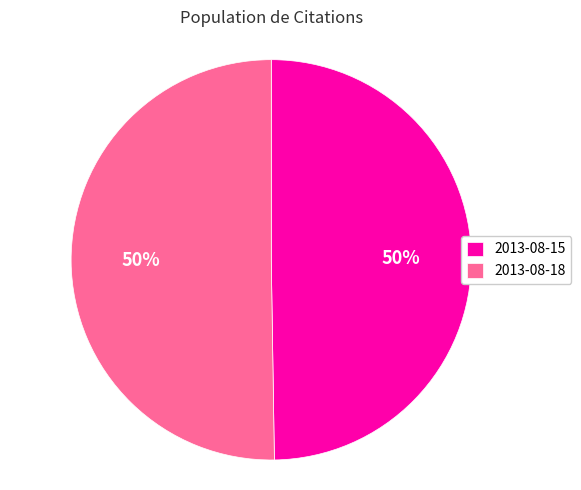

What is the ratio of the value at 2013-08-15 to the value at 2013-08-18?

1.0